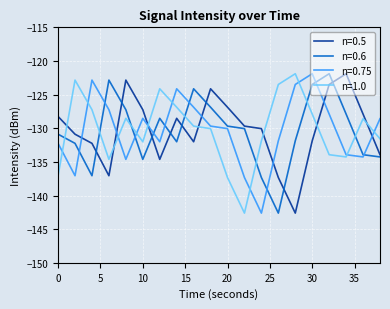

What is the minimum value for n=0.75?

-142.6